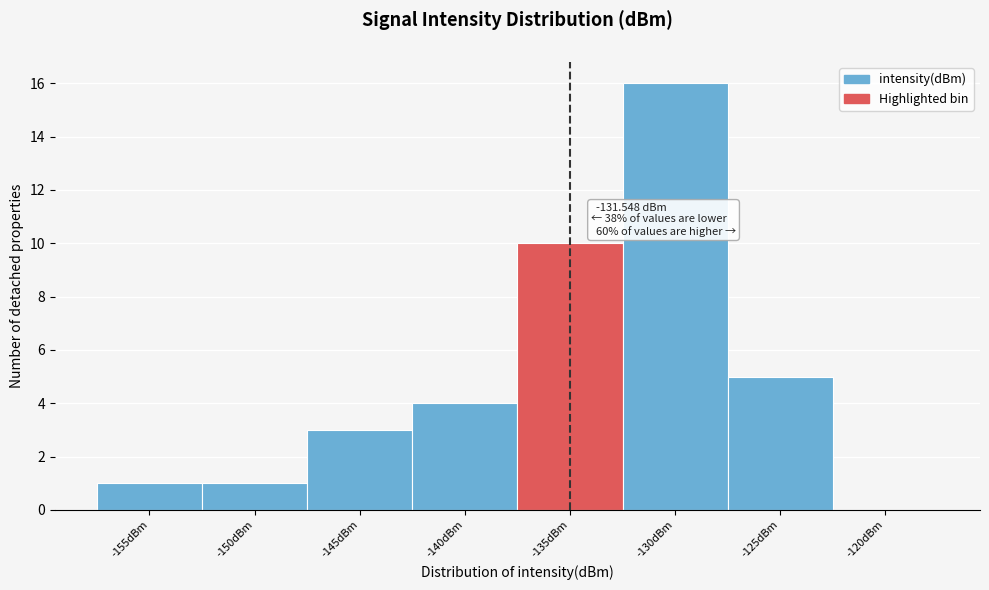

Reading right to left, extract all data points from this chart.

-120dBm=0	-125dBm=5	-130dBm=16	-135dBm=10	-140dBm=4	-145dBm=3	-150dBm=1	-155dBm=1